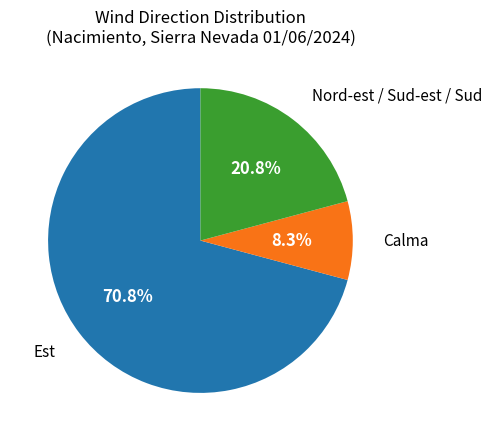

Does any single category account for the majority?

Yes